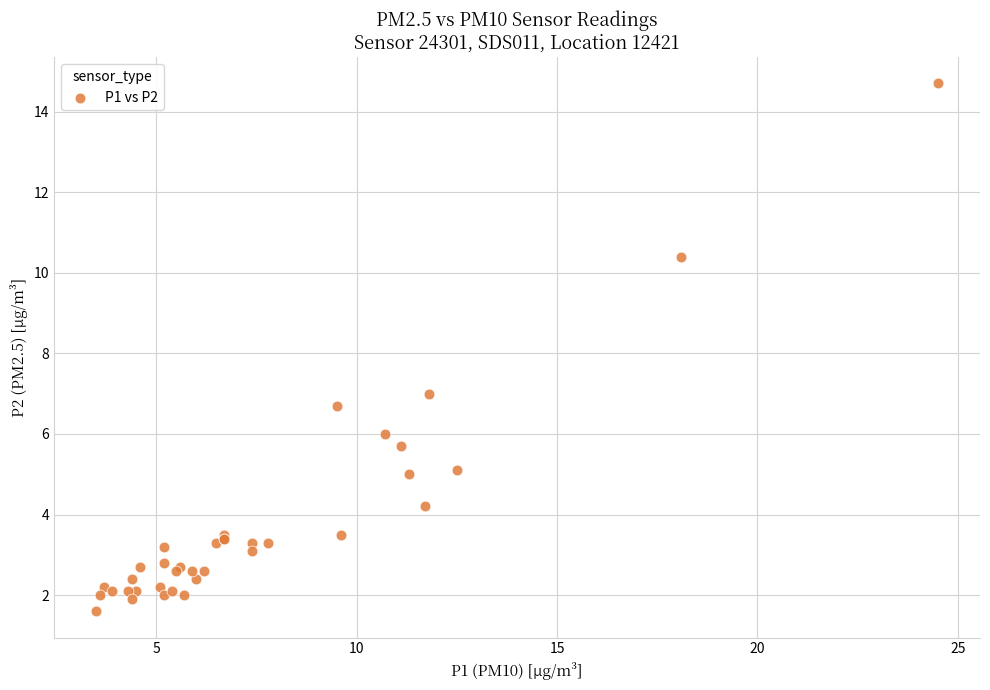

What Y value in the scatter plot is closest to 8?

7.0